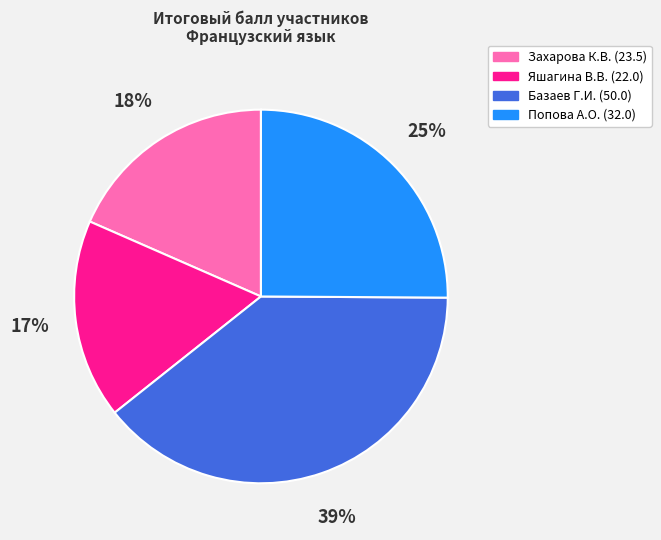

To the nearest percent, what is the difference between the largest and smallest slice percentages?

22%